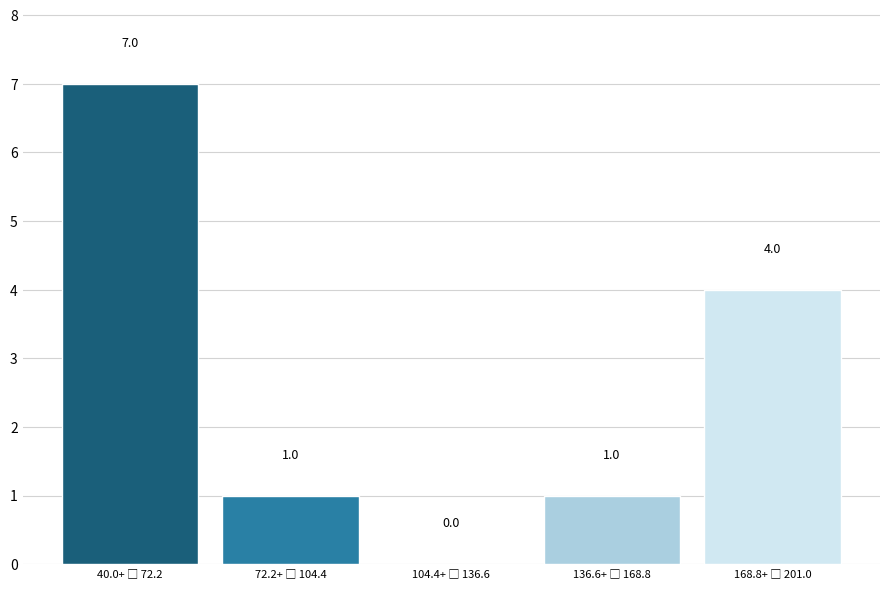

What is the maximum value shown in the chart?

7